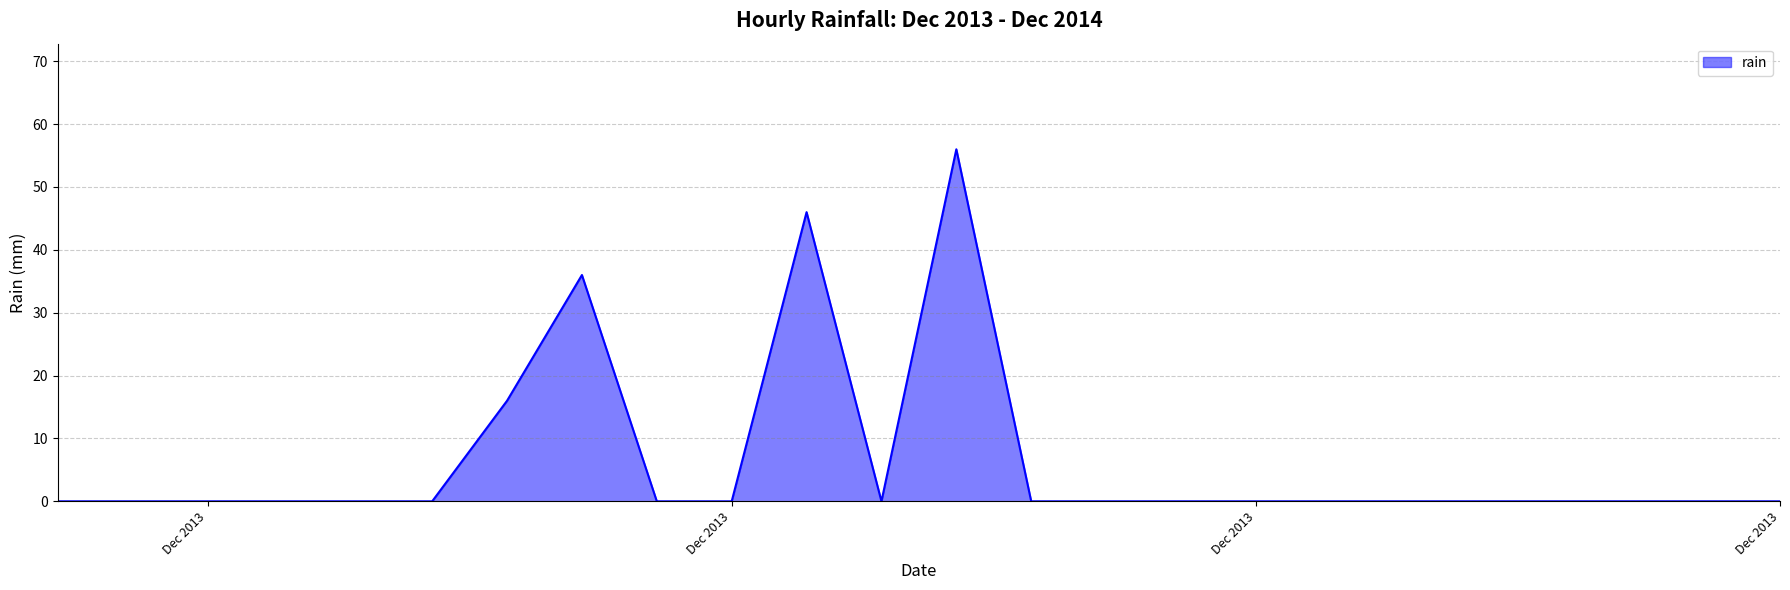

Does the chart display data point markers on the line(s)?

No